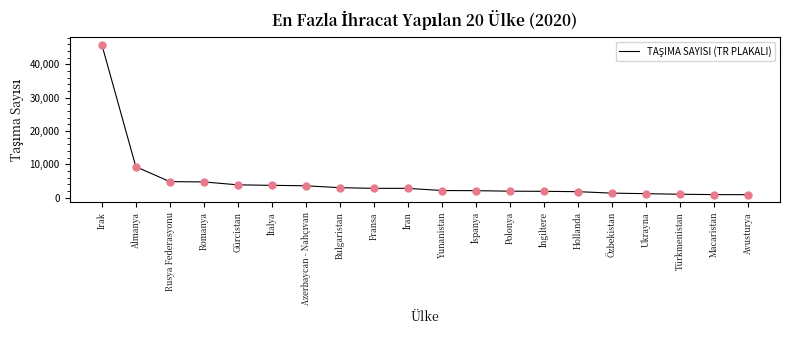

What is the change in value from Gürcistan to Özbekistan?

-2478